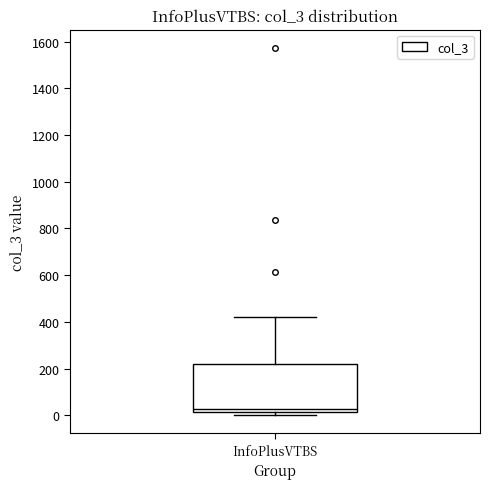

Where is the lower edge of the box for InfoPlusVTBS on the y-axis? The values are not printed on the chart, so give them approximately, as read against the axis.

20